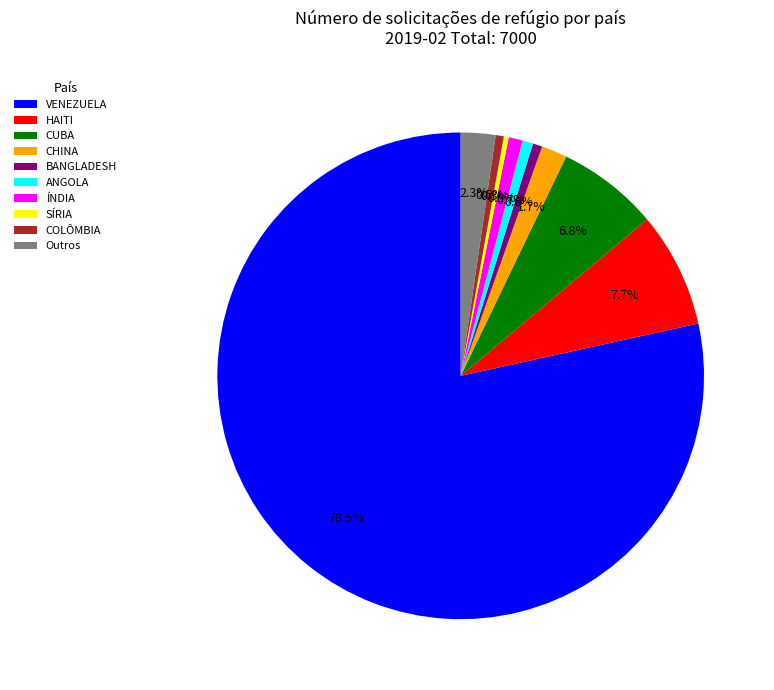

What is the largest slice in the pie chart?

VENEZUELA